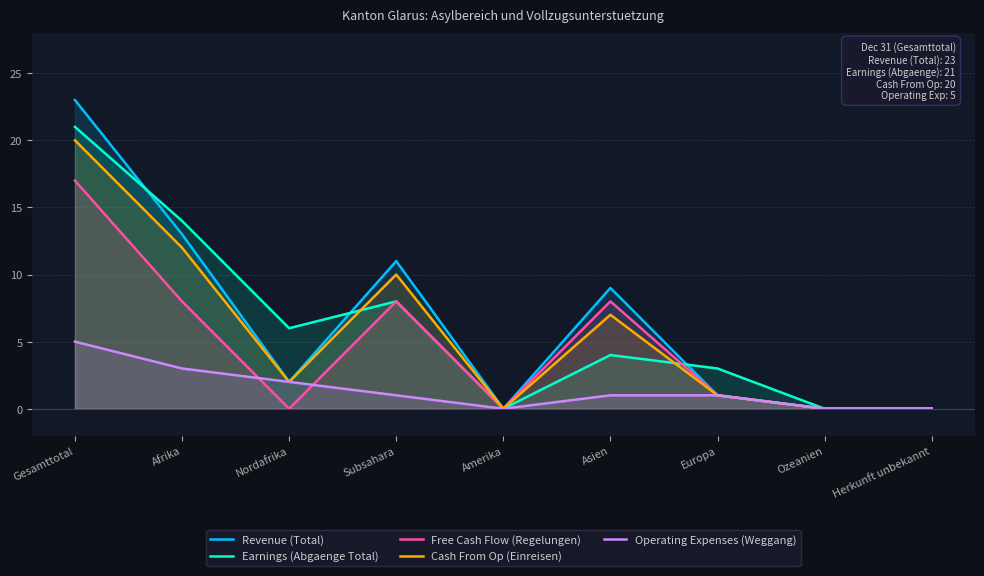

Is it true that Revenue (Total) equals 23 at Gesamttotal?

True